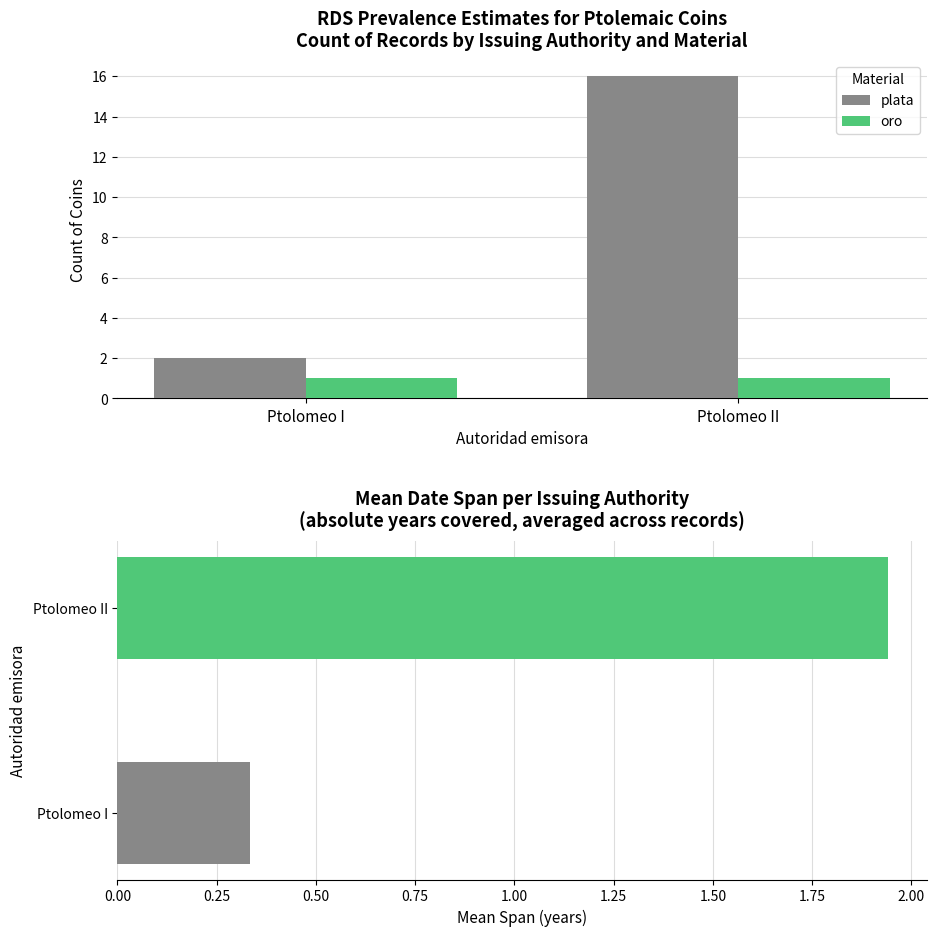

What is the maximum value shown in the chart?

16